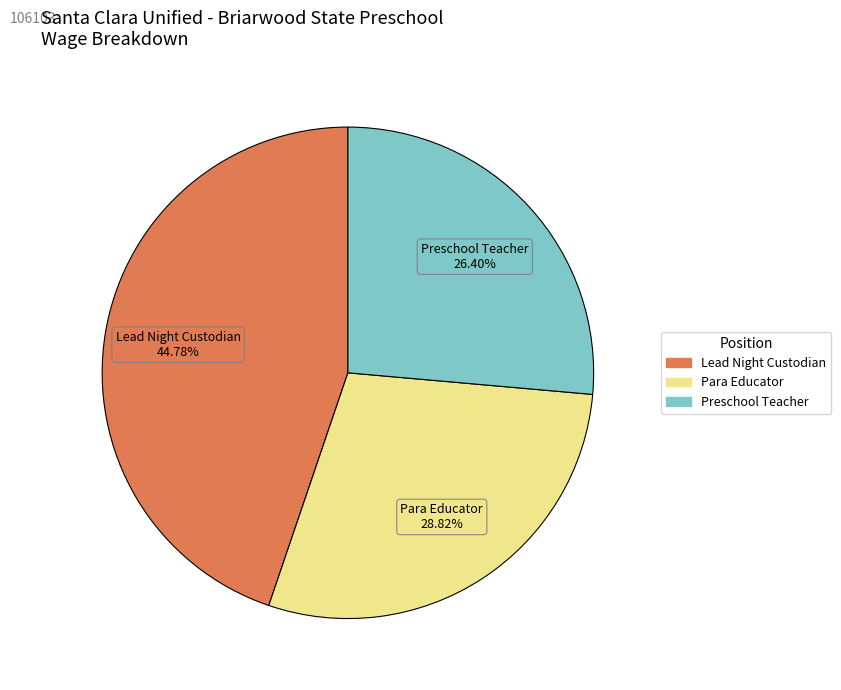

How many slices are in this pie chart?

3